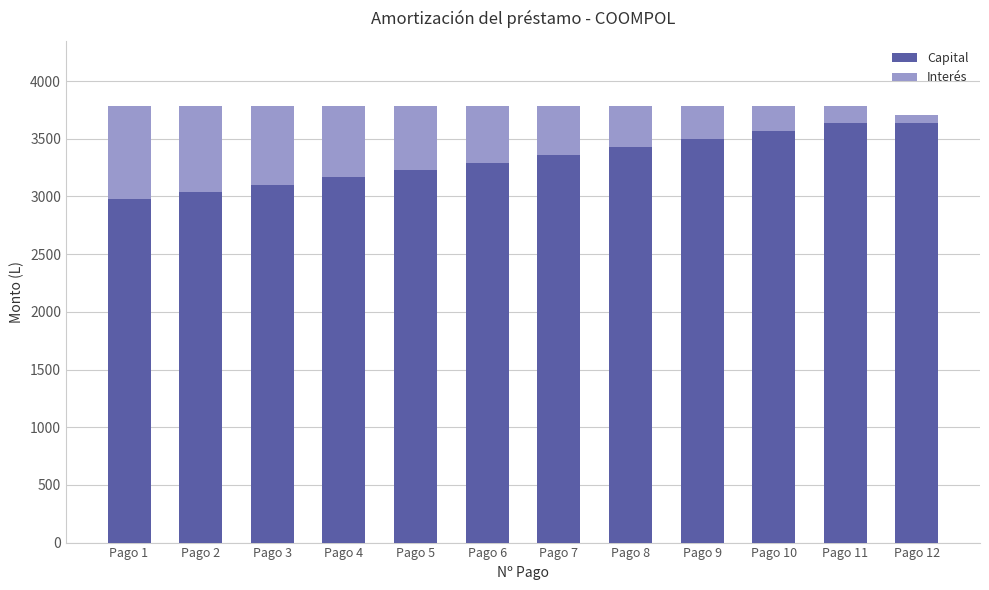

What is the total value across all series at Pago 9?

3782.4